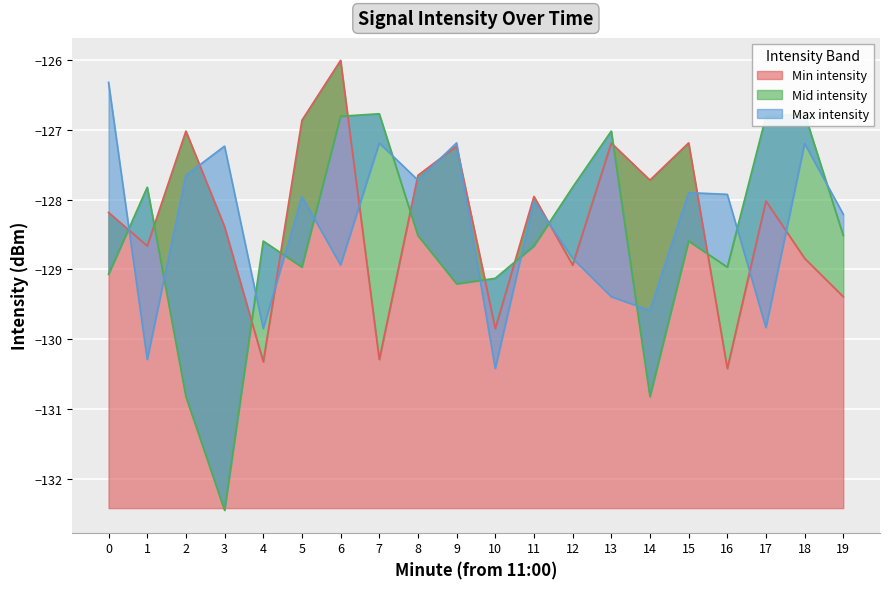

How many values in the Max intensity series exceed -127?

1